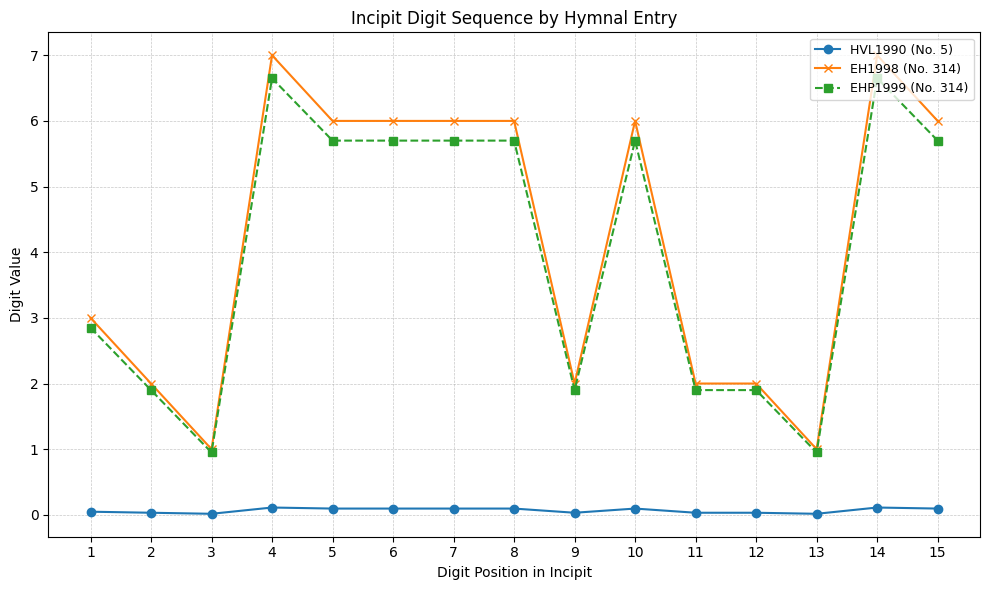

How many data points does each series have?

15